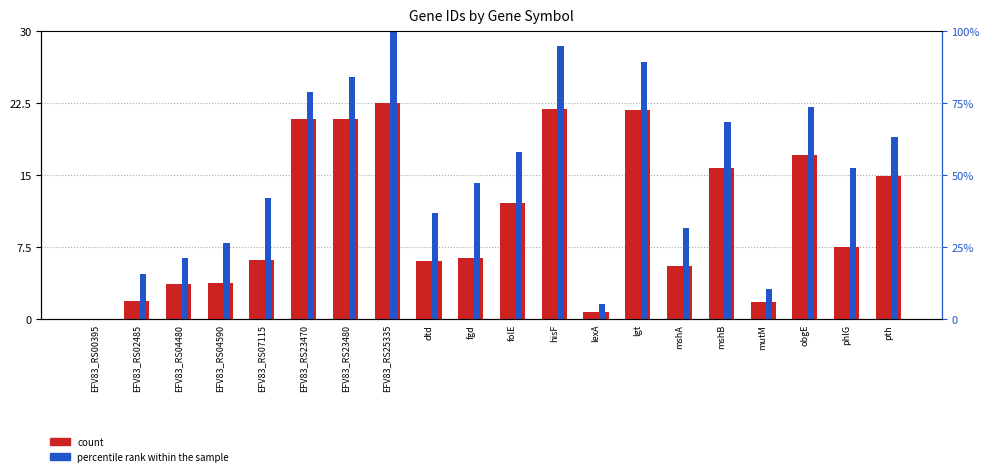

Which series changed the most between EFV83_RS23480 and obgE?

count